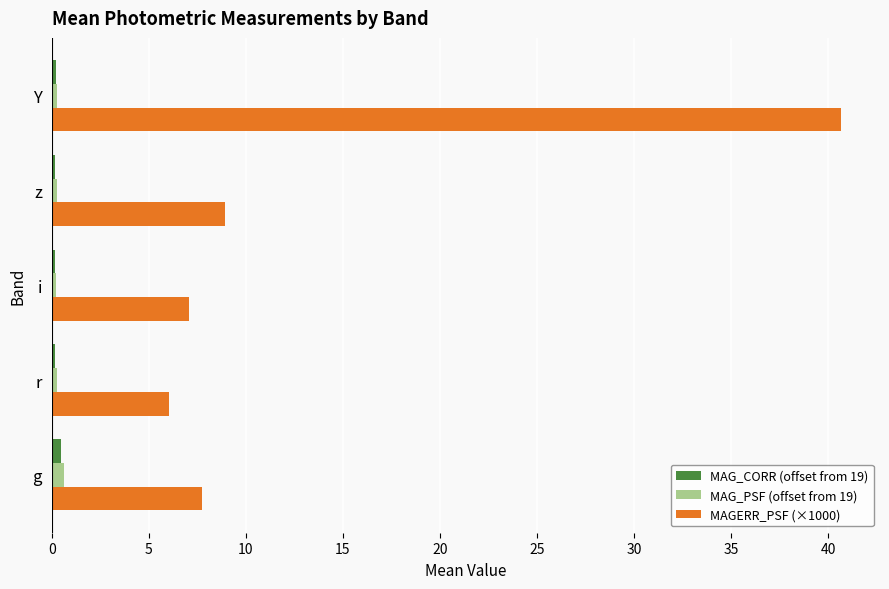

What is the maximum value shown in the chart?

40.6